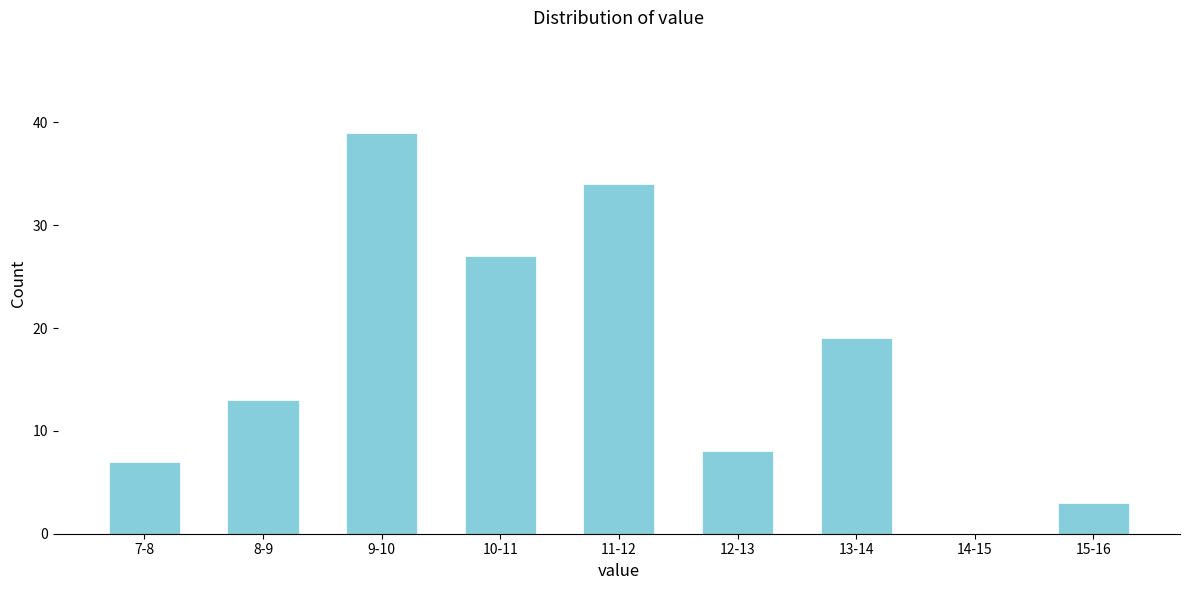

Reading left to right, list all the values displayed in this chart.

7-8=7	8-9=13	9-10=39	10-11=27	11-12=34	12-13=8	13-14=19	14-15=0	15-16=3